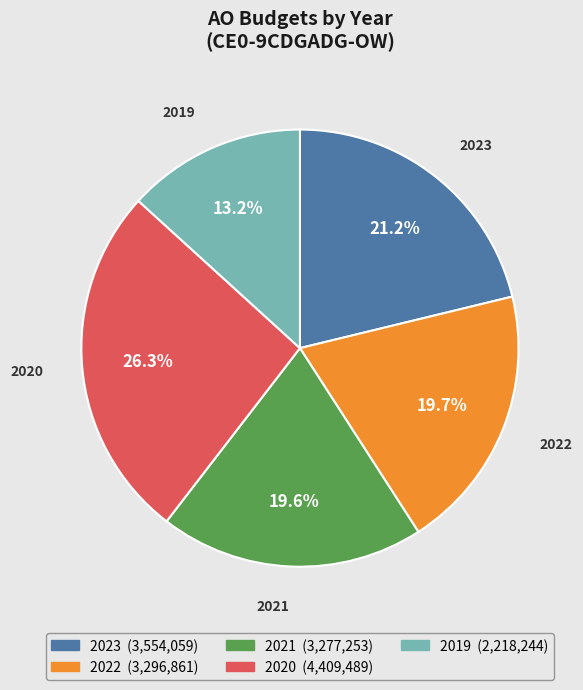

Does any single category account for the majority?

No